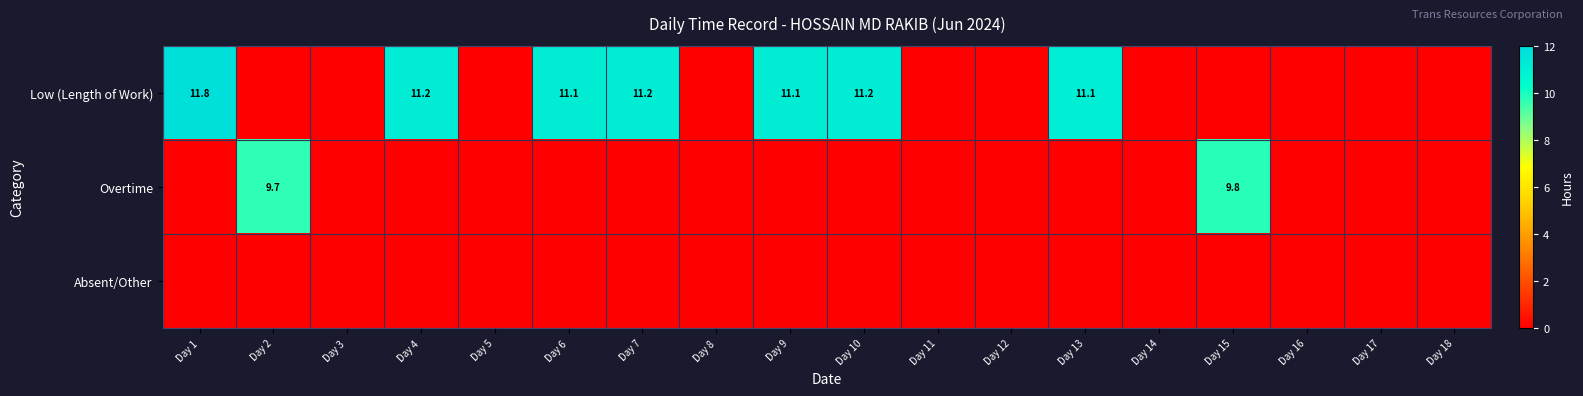

The value of Low (Length of Work) at Day 6 is 3.8. True or false?

False